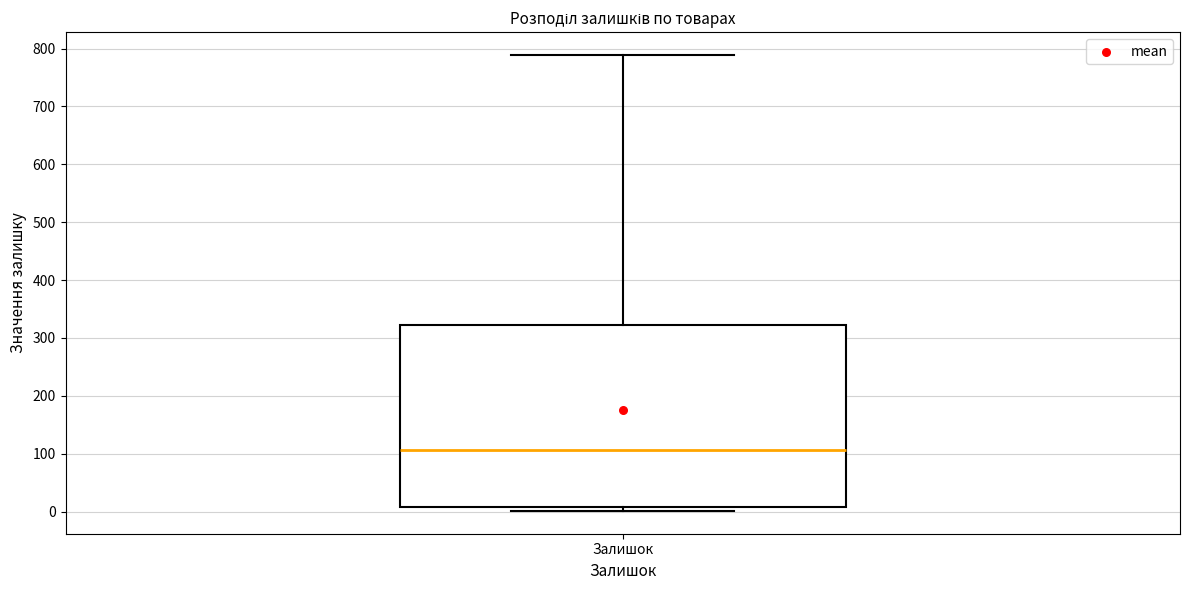

Transcribe this box plot: give where the median line is, the range the box spans, and where the two whiskers end, as read against the y-axis. The values are not printed on the chart, so give them approximately, as read against the axis.

median 110, box 10 to 320, whiskers 0 to 790